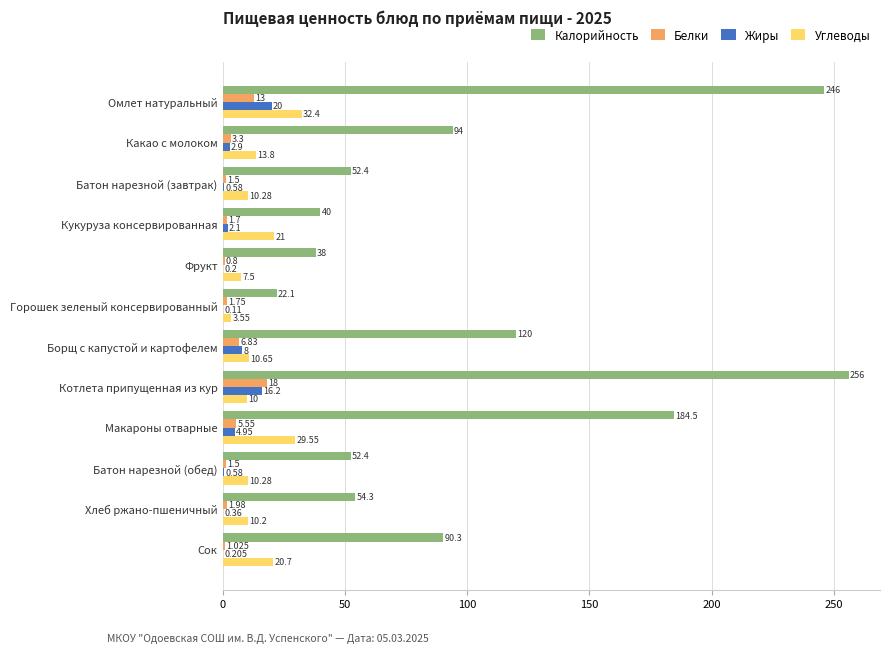

What are all the series names shown in the legend?

Калорийность, Белки, Жиры, Углеводы